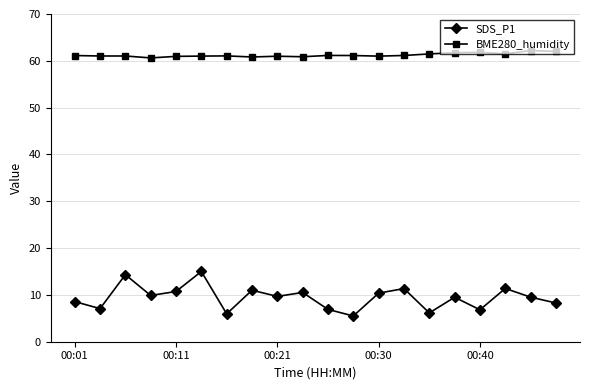

Which series has the largest range (max minus min)?

SDS_P1